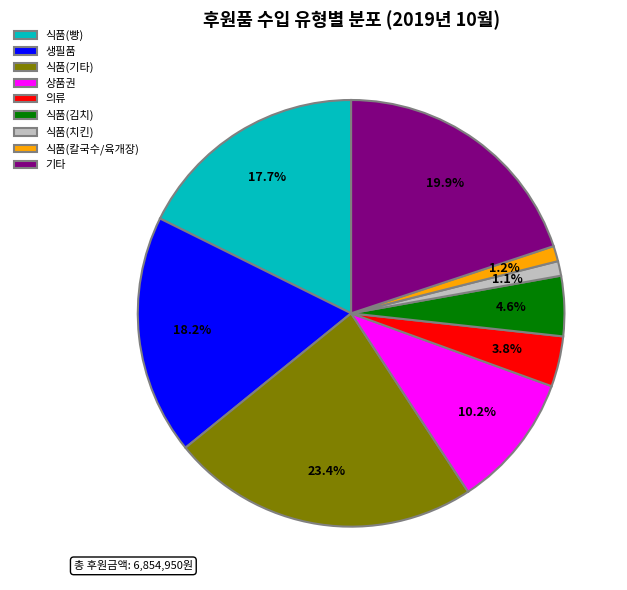

To the nearest percent, what portion does 식품(김치) represent?

5%